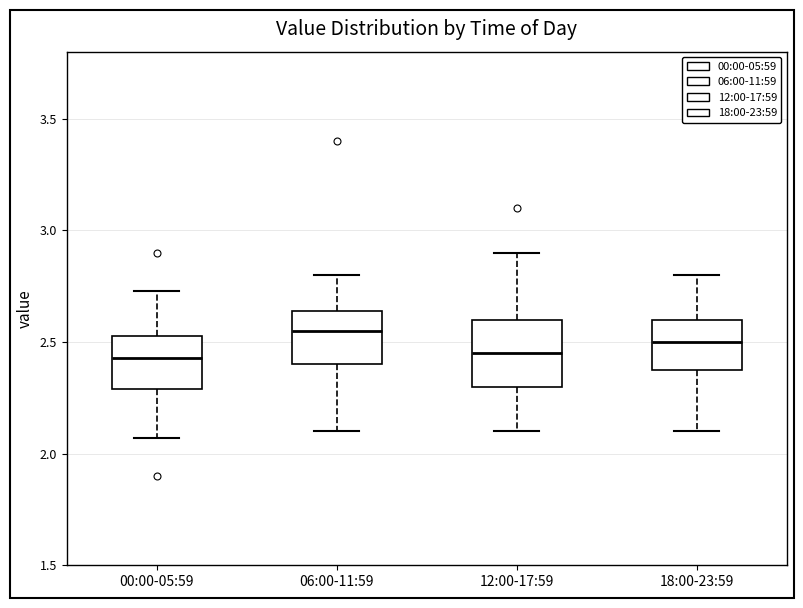

Reading left to right, transcribe this box plot: for each box, give where its median line is, the range the box spans, and where its two whiskers end, as read against the y-axis. The values are not printed on the chart, so give them approximately, as read against the axis.

00:00-05:59: median 2.45, box 2.30 to 2.55, whiskers 2.05 to 2.75
06:00-11:59: median 2.55, box 2.40 to 2.65, whiskers 2.10 to 2.80
12:00-17:59: median 2.45, box 2.30 to 2.60, whiskers 2.10 to 2.90
18:00-23:59: median 2.50, box 2.40 to 2.60, whiskers 2.10 to 2.80